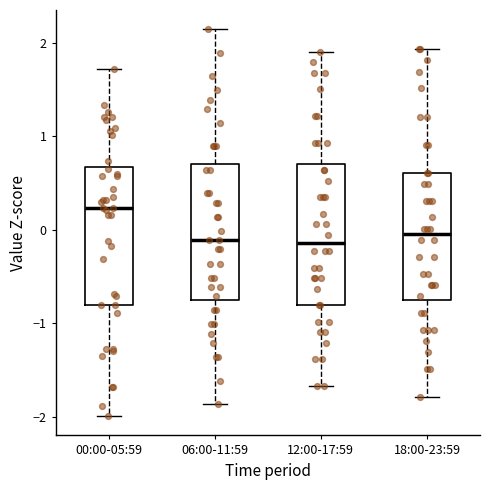

Which box's median line is the highest?

00:00-05:59